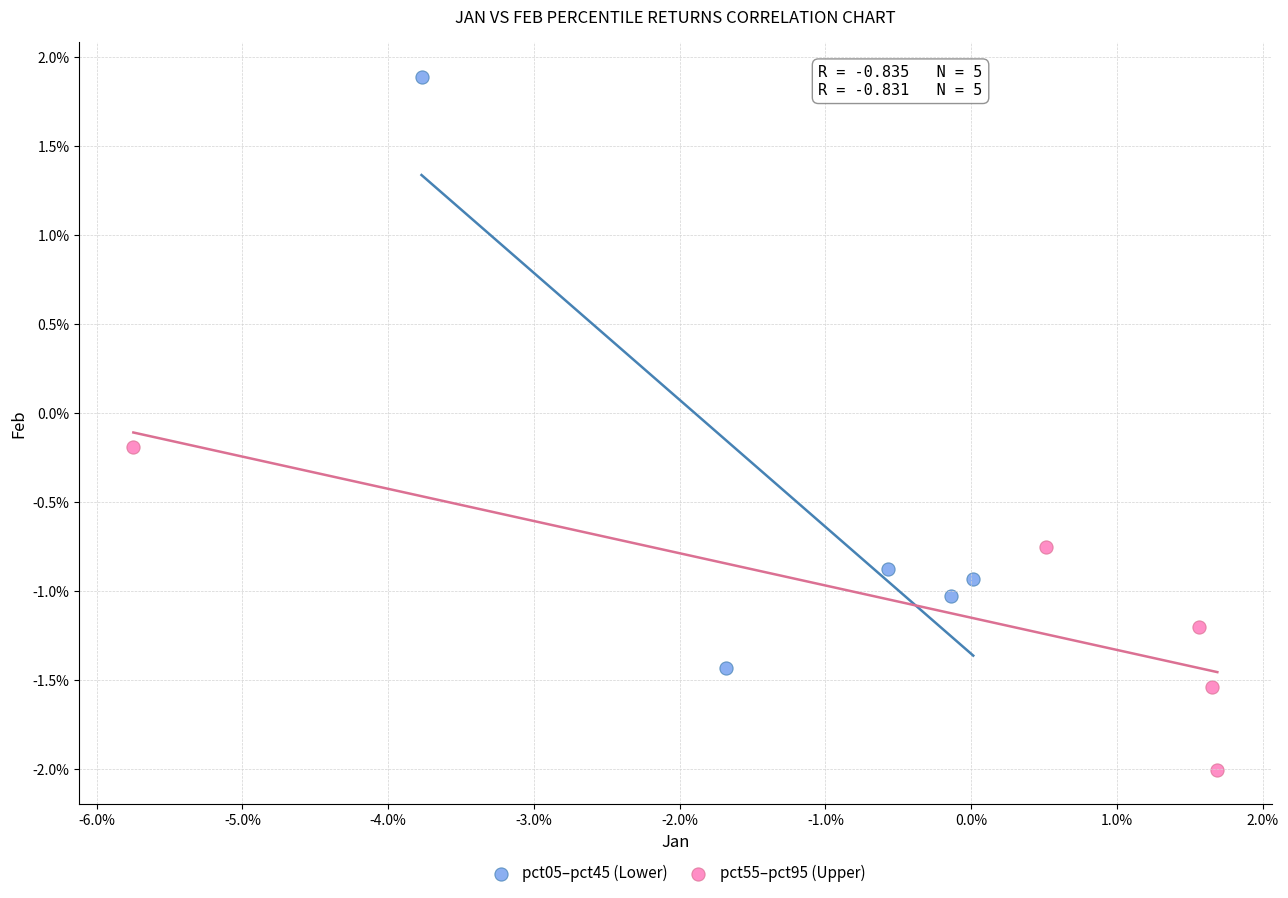

Which series reaches the minimum Y coordinate?

pct55–pct95 (Upper)